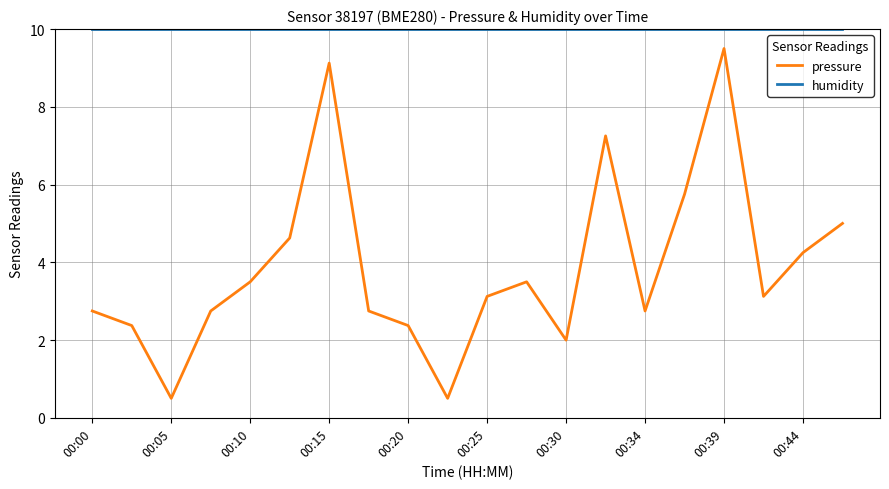

What is the minimum value shown in the chart?

0.5